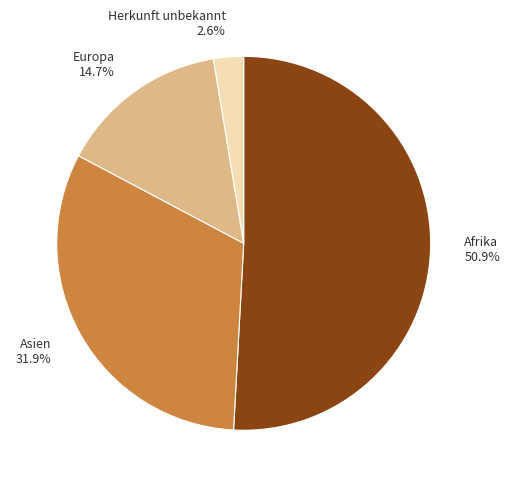

What is the largest slice in the pie chart?

Afrika 50.9%